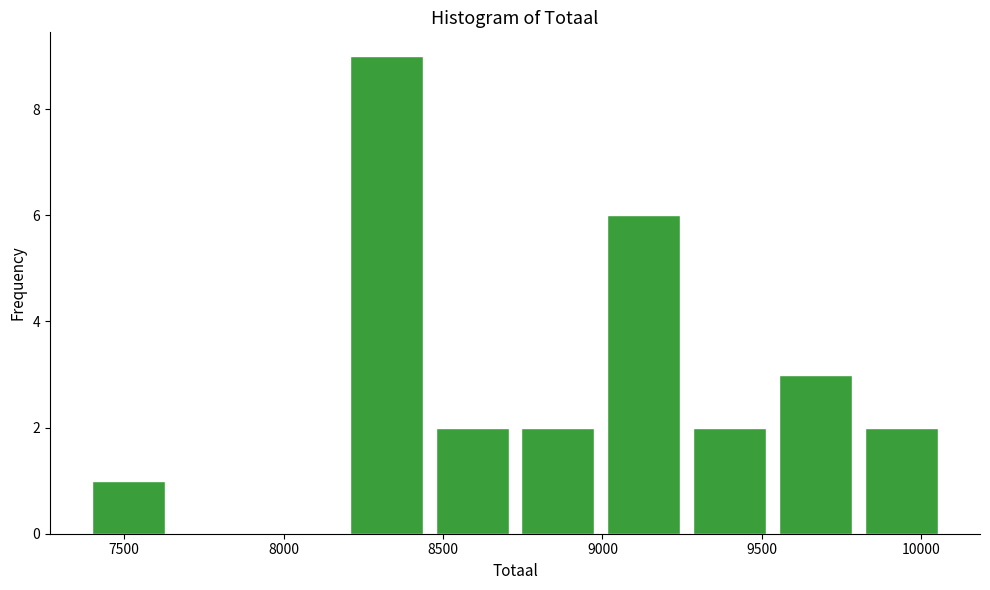

Which range on the x-axis has the tallest bar?

8200 to 8500